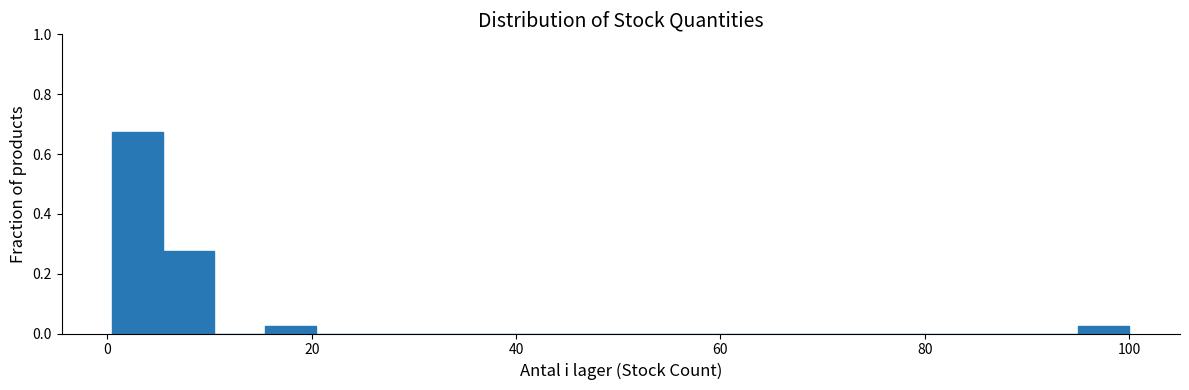

Read against the x-axis, roughly where is the centre of the tallest bar?

2